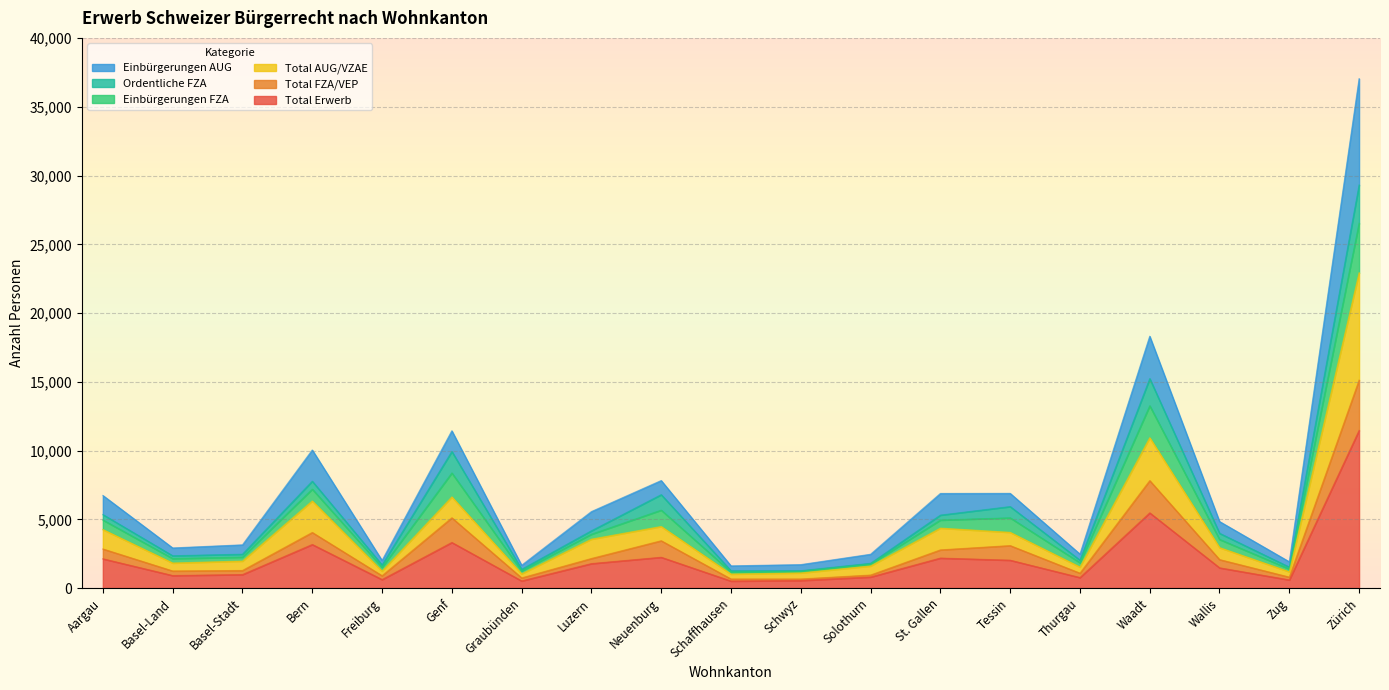

Is it true that Total AUG/VZAE equals 3722 at St. Gallen?

False